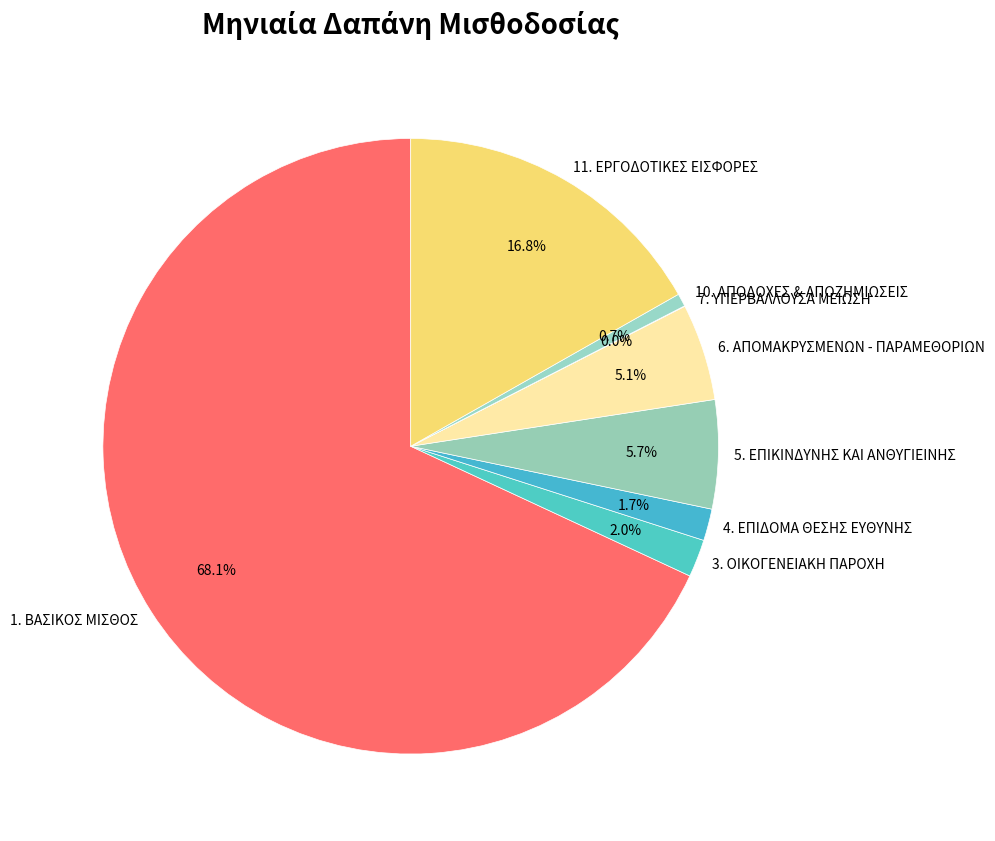

Do 1. ΒΑΣΙΚΟΣ ΜΙΣΘΟΣ and 5. ΕΠΙΚΙΝΔΥΝΗΣ ΚΑΙ ΑΝΘΥΓΙΕΙΝΗΣ together represent more than half of the pie?

Yes